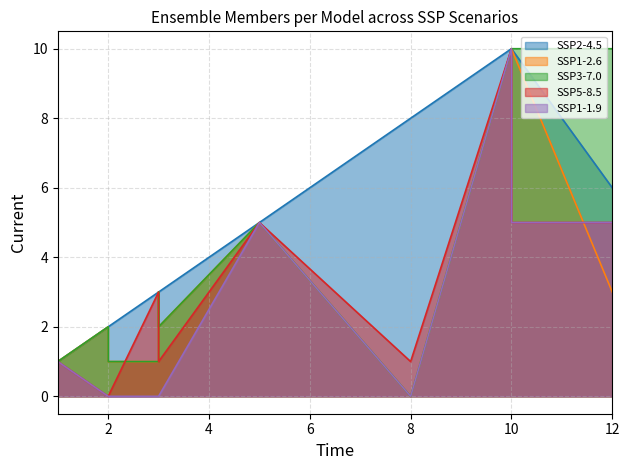

How many values in SSP1-2.6 are above zero?

11